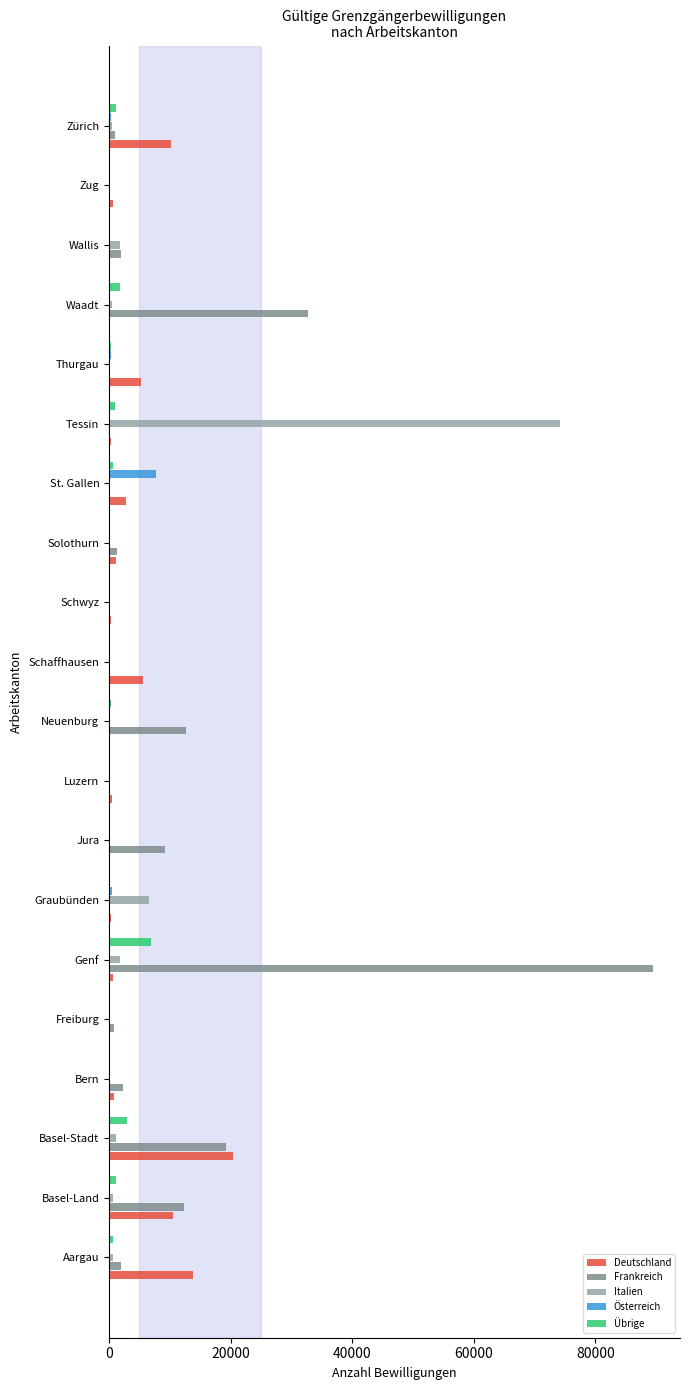

Which series changed the most between Basel-Land and Jura?

Deutschland